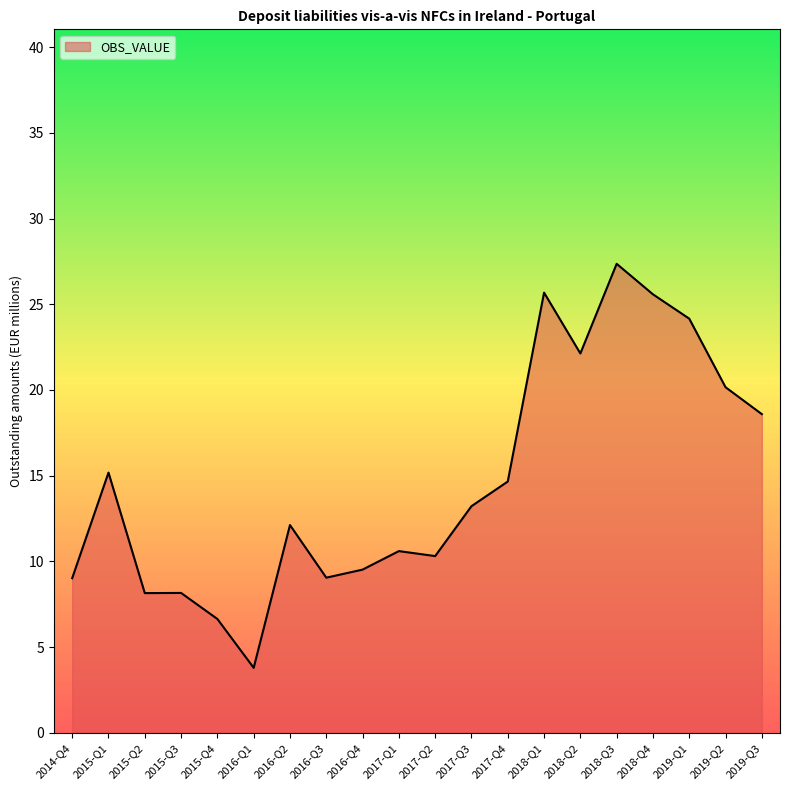

What position from the left is 2016-Q2?

7